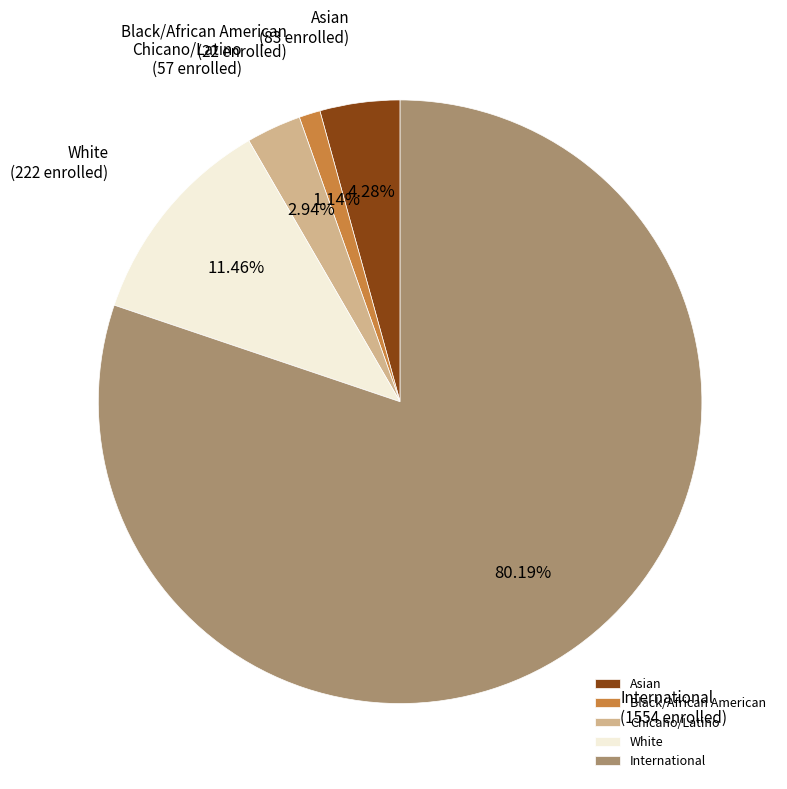

Combined, do International and Chicano/Latino account for over 50%?

Yes